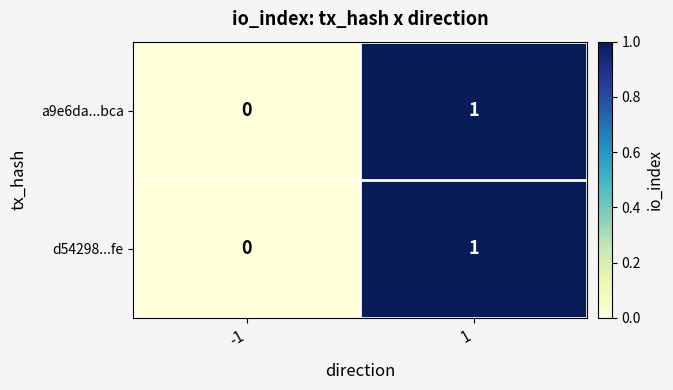

Rank the categories by d54298...fe value from lowest to highest.

-1, 1